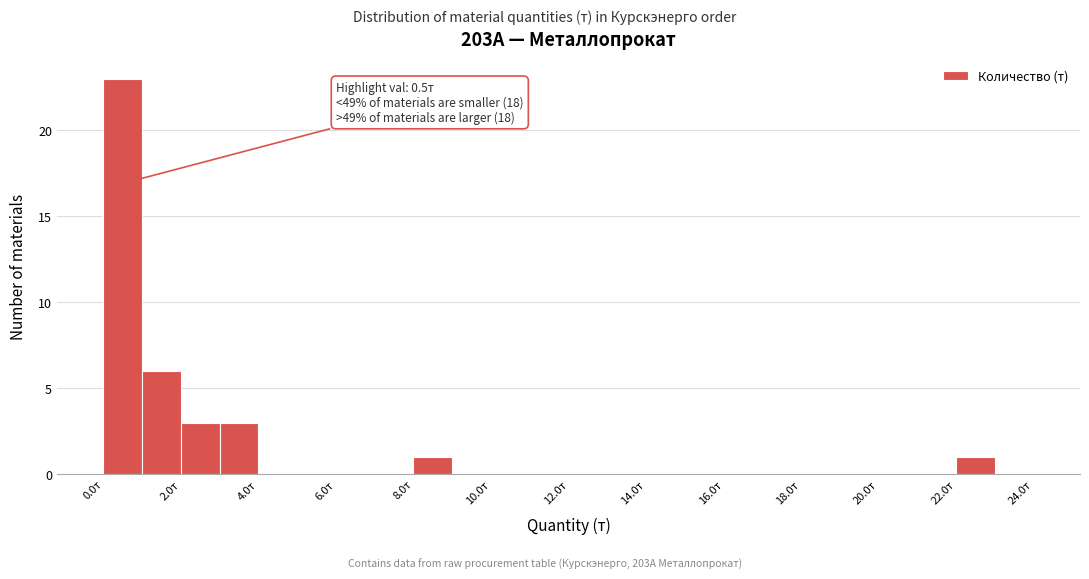

Which range on the x-axis has the tallest bar?

0 to 1